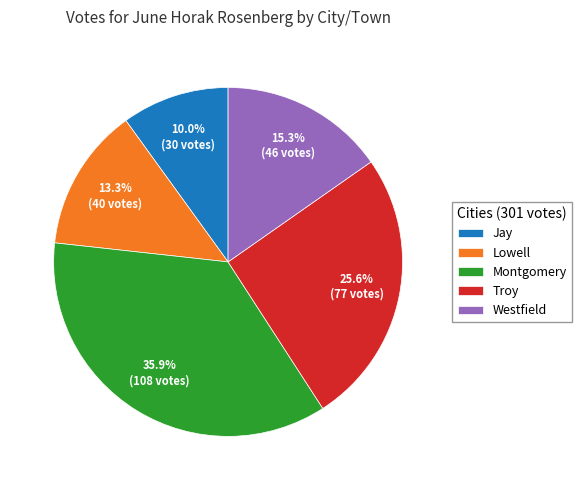

To the nearest percent, what is the difference between the largest and smallest slice percentages?

26%